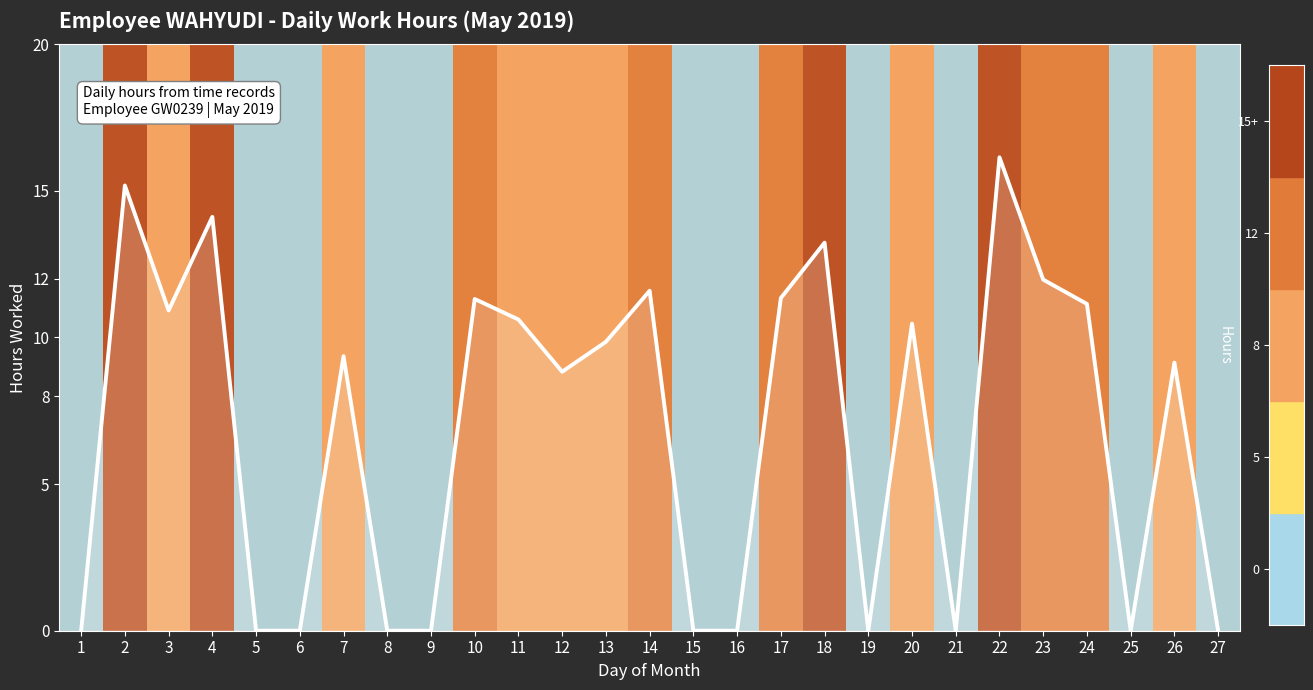

What is the greatest value displayed?

16.1